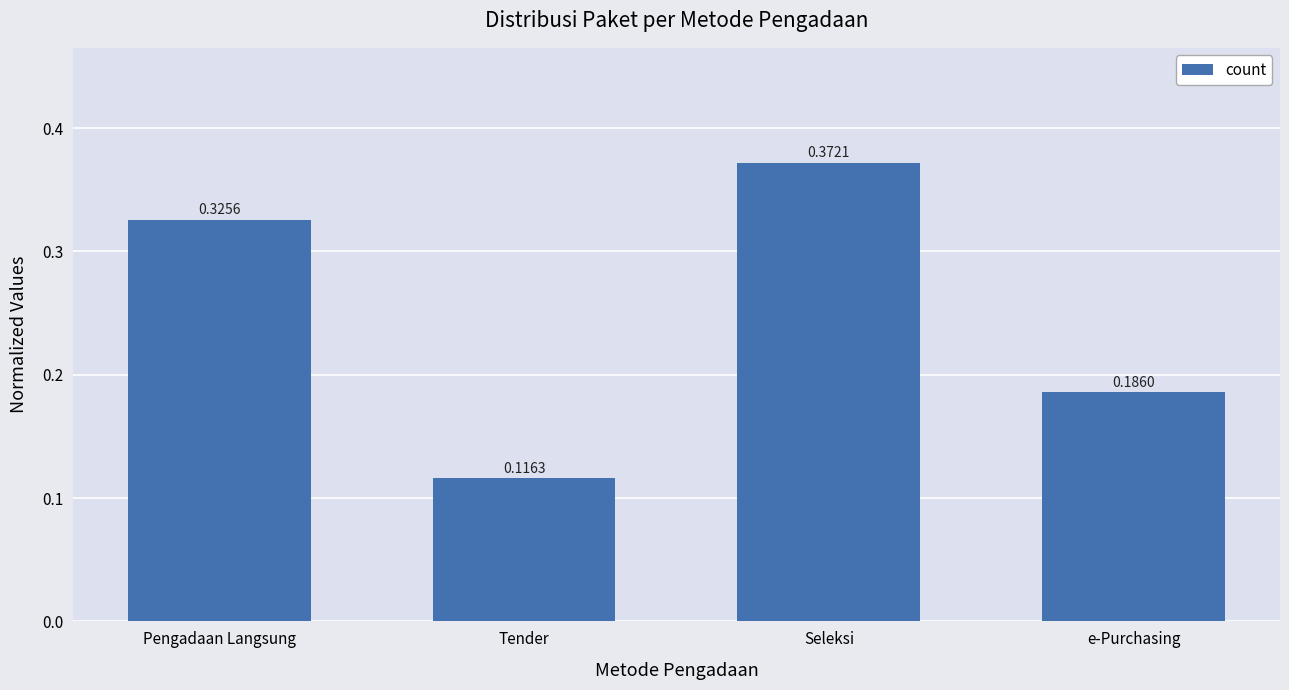

What is the sum of all values?

1.0